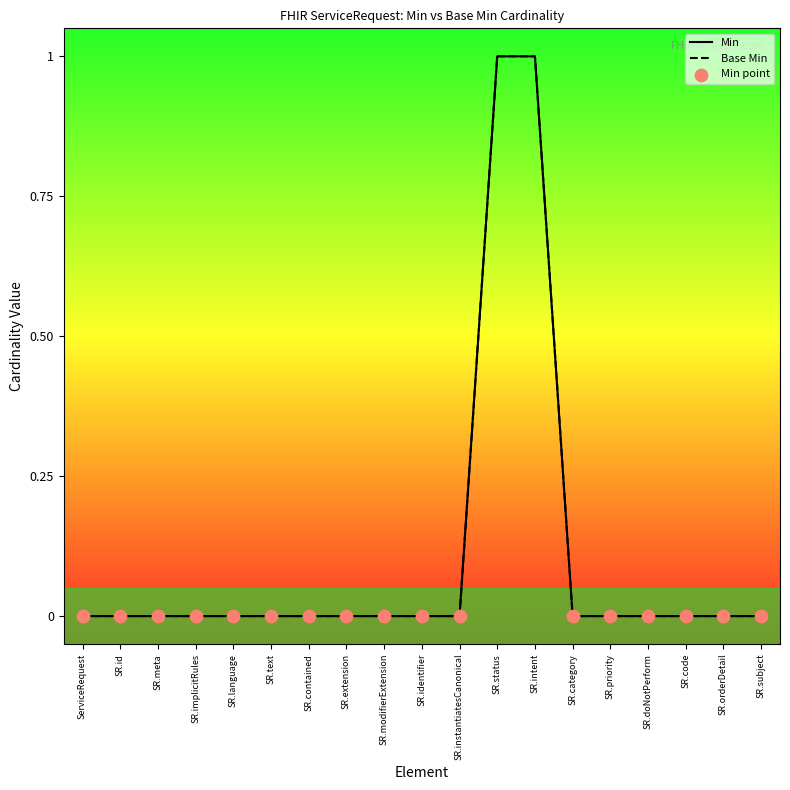

Which series reaches the maximum Y coordinate?

Min